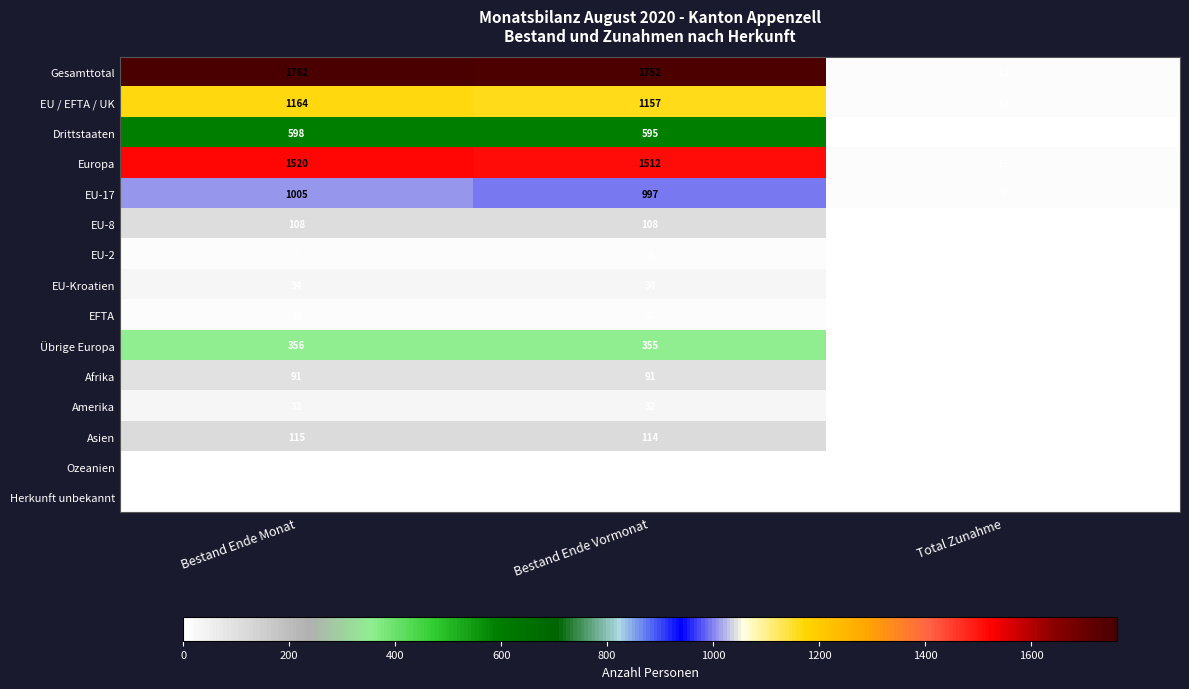

At which category is the sum across all series the highest?

Bestand Ende Monat